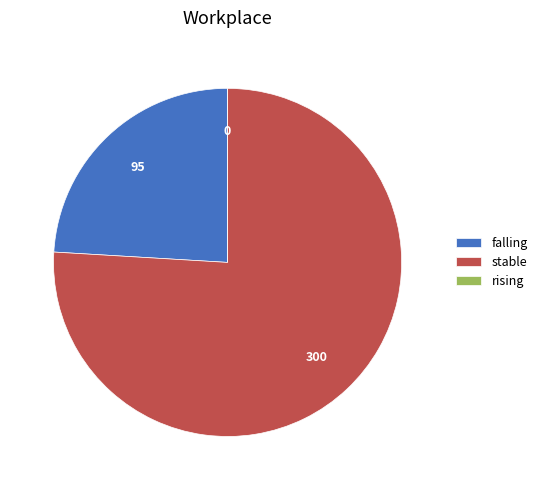

What is the largest slice in the pie chart?

stable